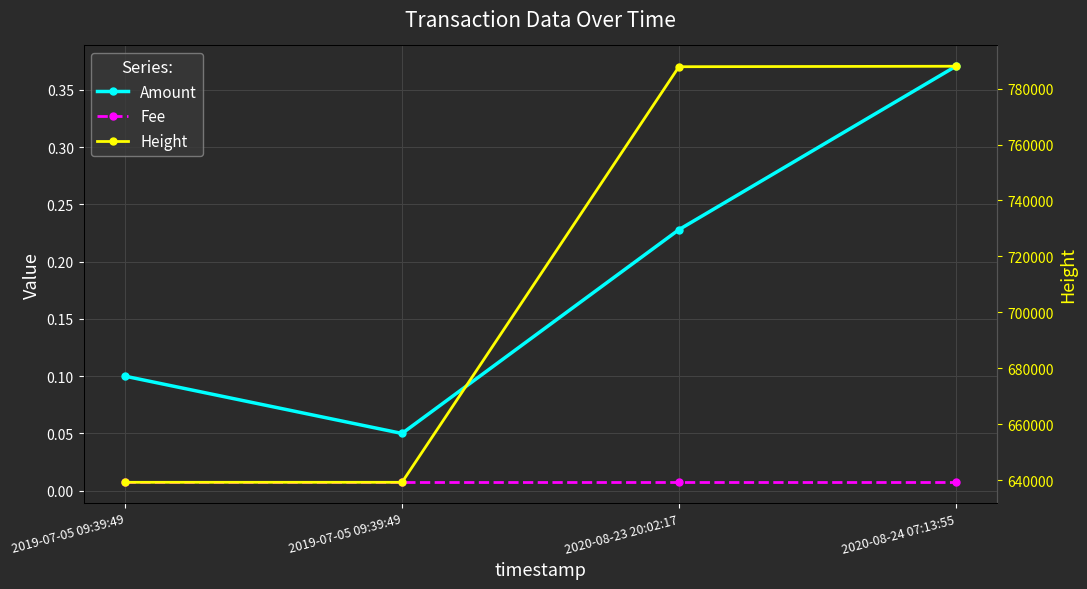

What is the label of the 1st point from the left?

2019-07-05 09:39:49